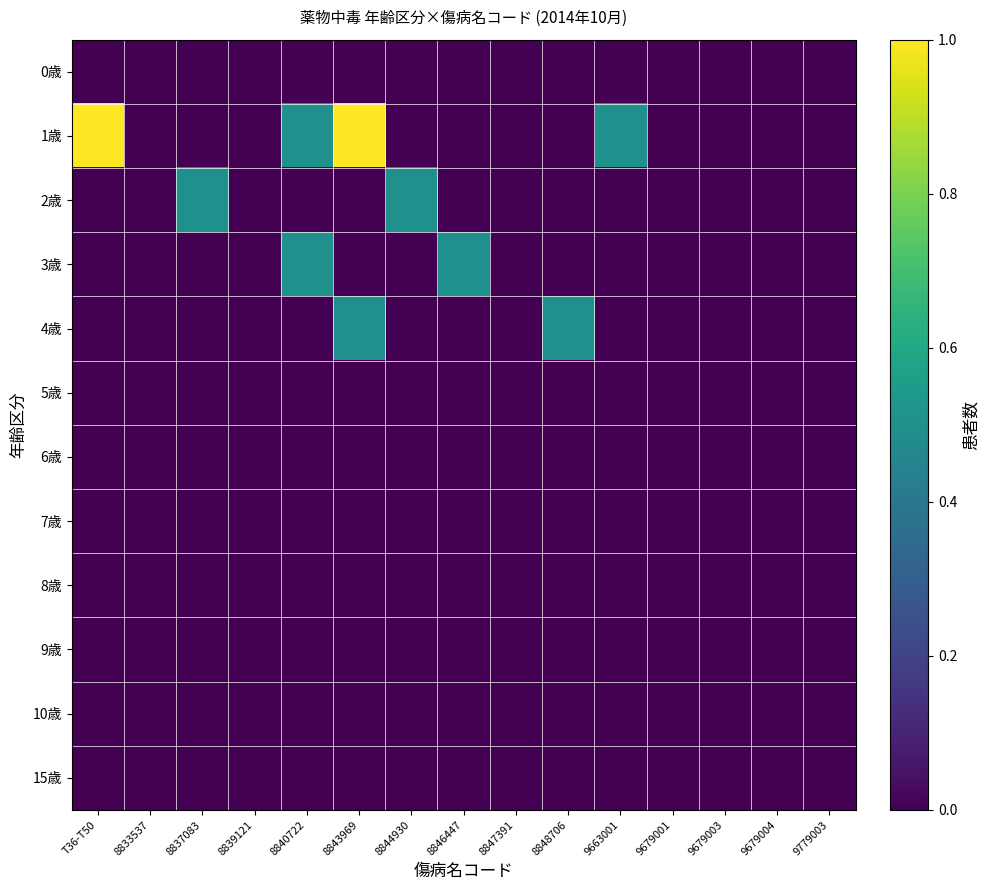

Which series has the largest range (max minus min)?

1歳